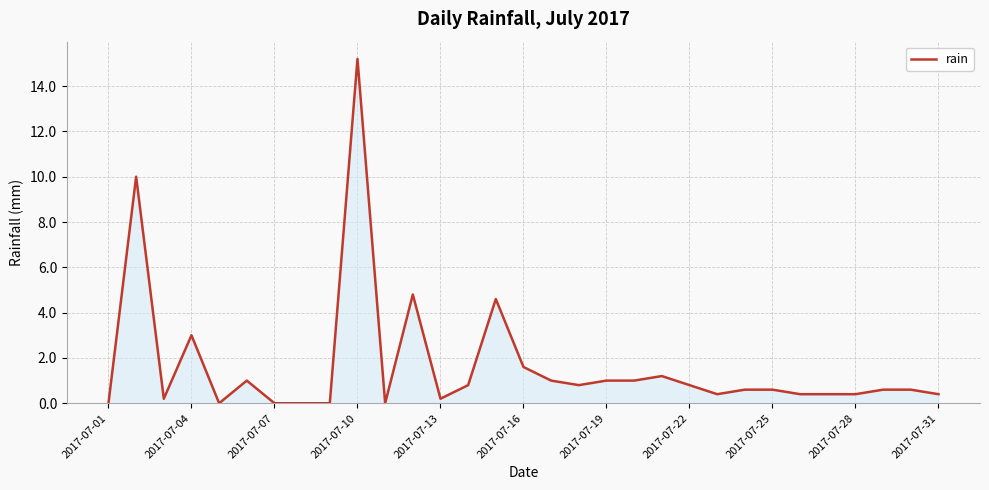

How many lines are shown in the chart?

1